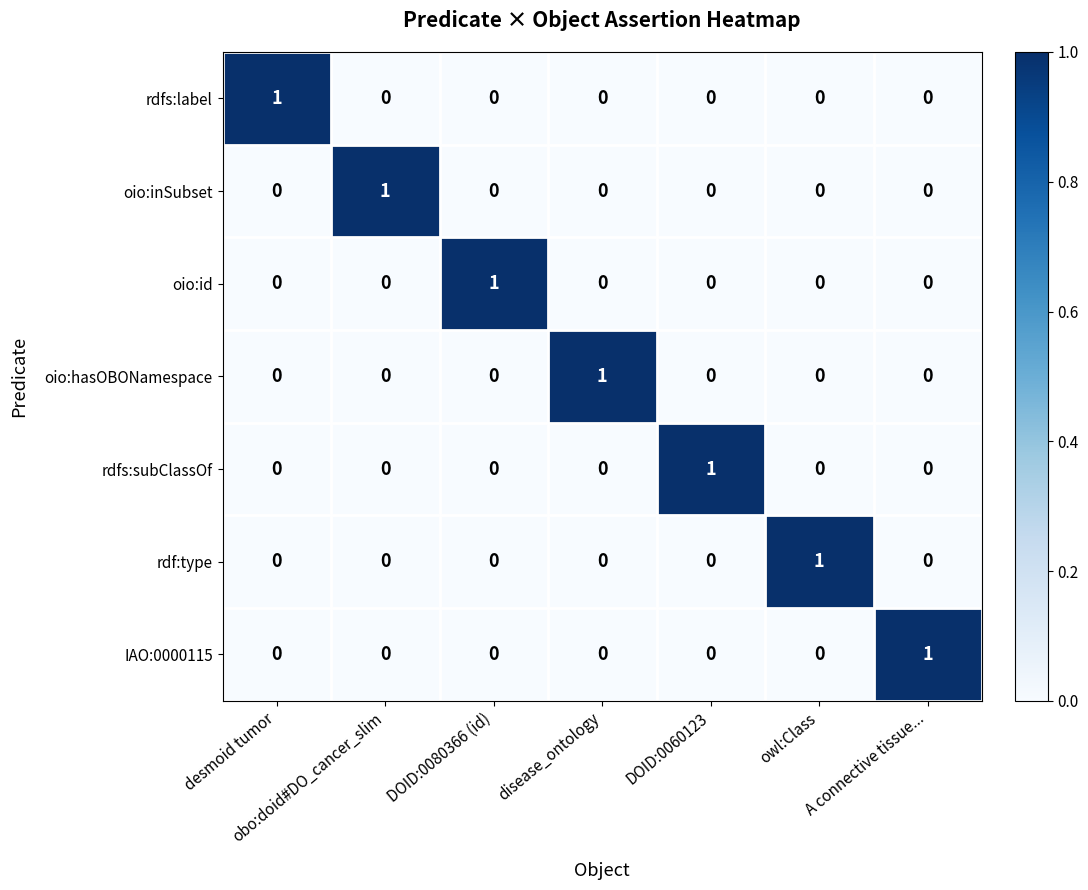

How many rdfs:label values are between 0 and 1?

7